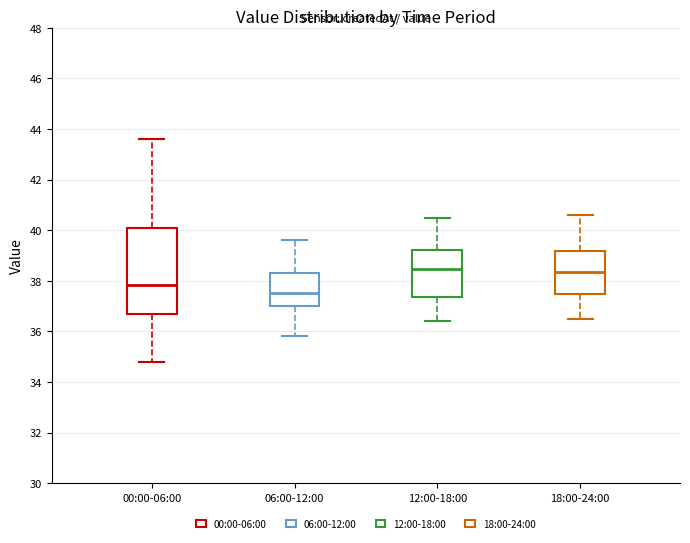

Reading left to right, transcribe this box plot: for each box, give where its median line is, the range the box spans, and where its two whiskers end, as read against the y-axis. The values are not printed on the chart, so give them approximately, as read against the axis.

00:00-06:00: median 37.8, box 36.6 to 40.2, whiskers 34.8 to 43.6
06:00-12:00: median 37.6, box 37.0 to 38.4, whiskers 35.8 to 39.6
12:00-18:00: median 38.4, box 37.4 to 39.2, whiskers 36.4 to 40.6
18:00-24:00: median 38.4, box 37.4 to 39.2, whiskers 36.6 to 40.6